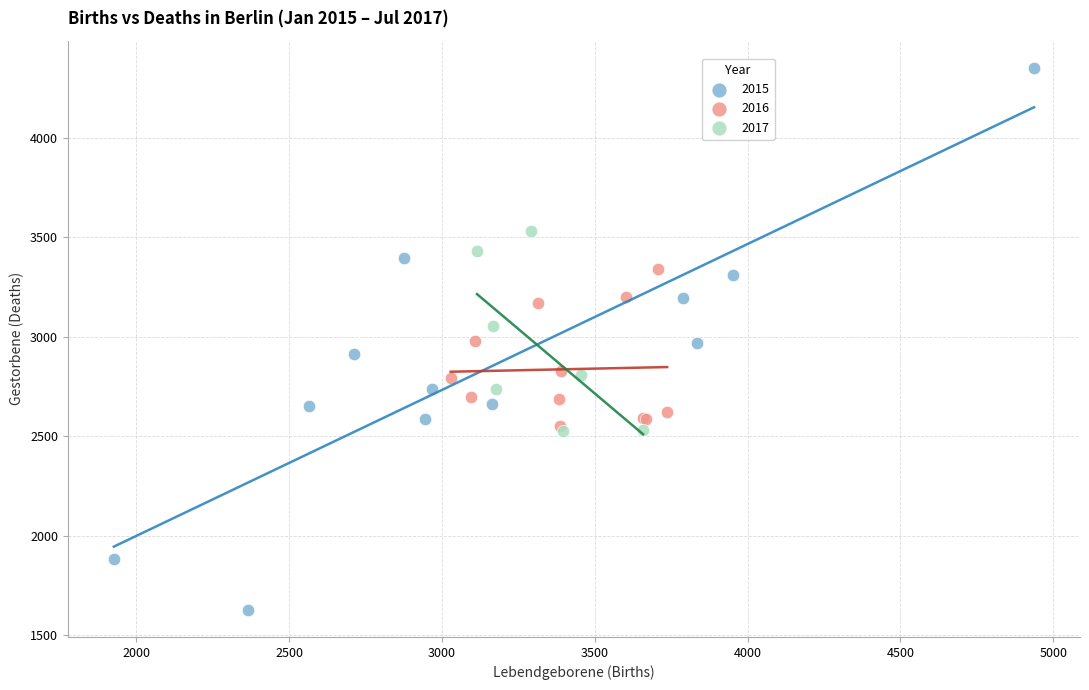

Which series has the widest spread of Y values?

2015